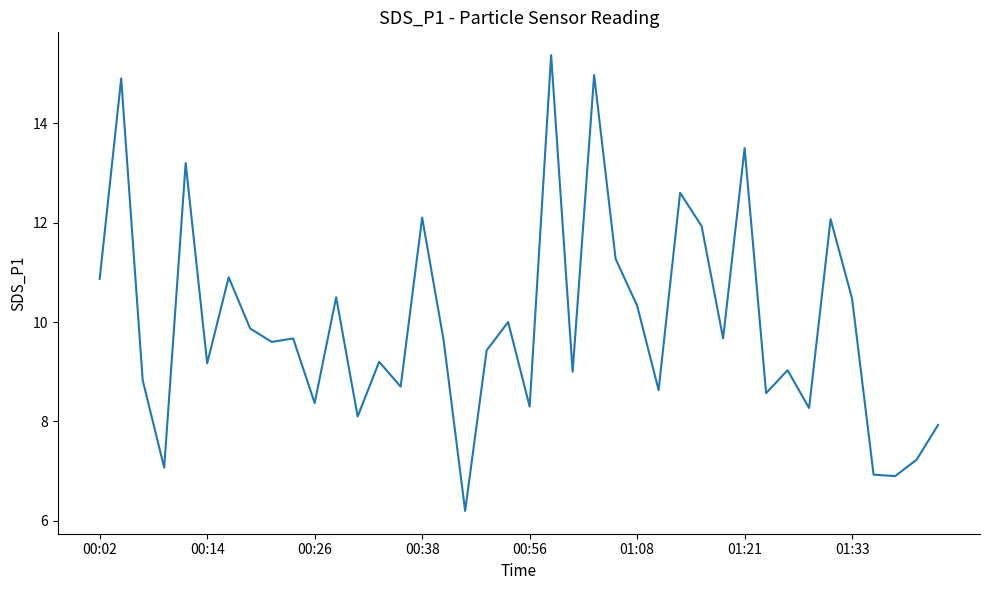

What is the greatest value displayed?

15.4